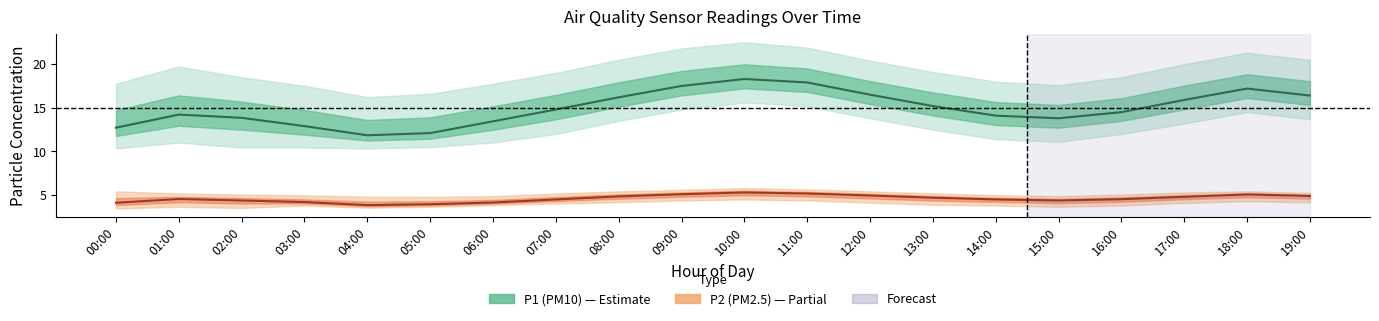

Which has a higher value, 16:00 or 04:00?

16:00